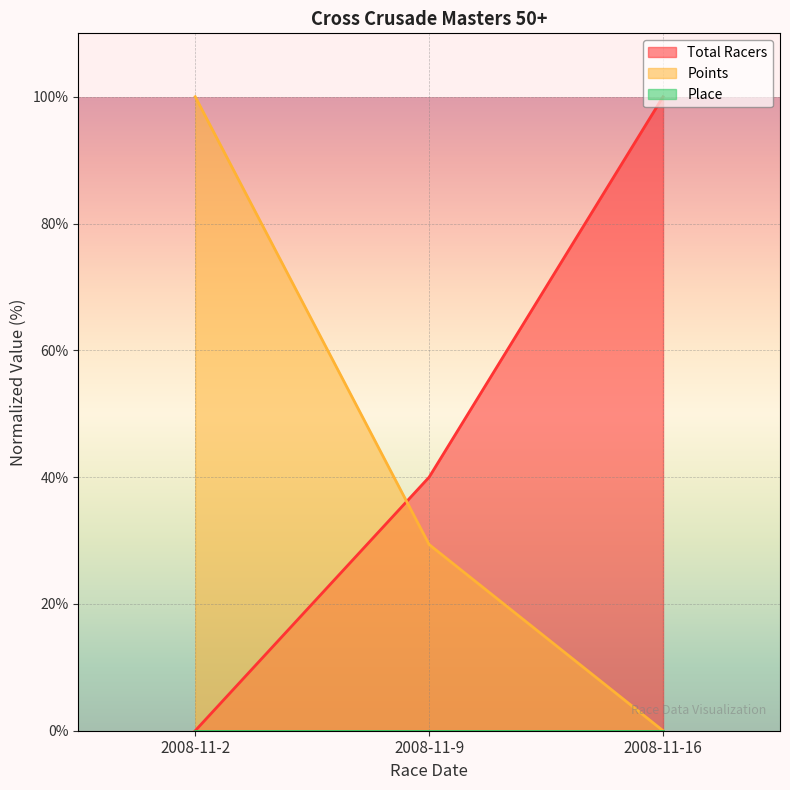

Rank the categories by Total Racers value from lowest to highest.

2008-11-2, 2008-11-9, 2008-11-16